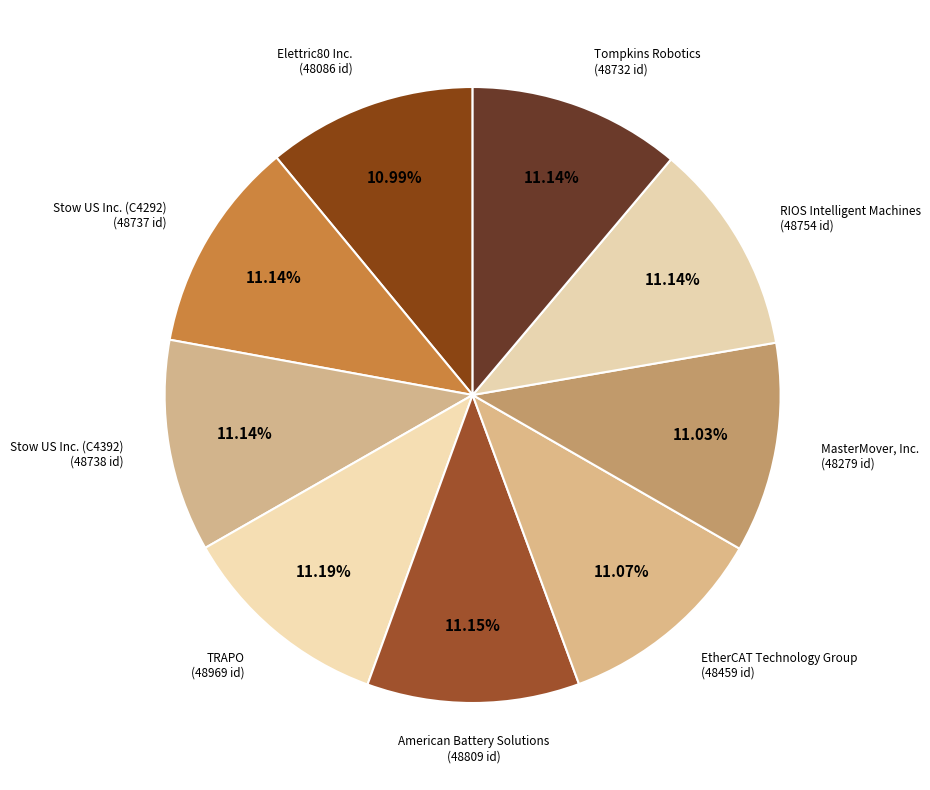

Which category has the biggest portion of the pie?

TRAPO